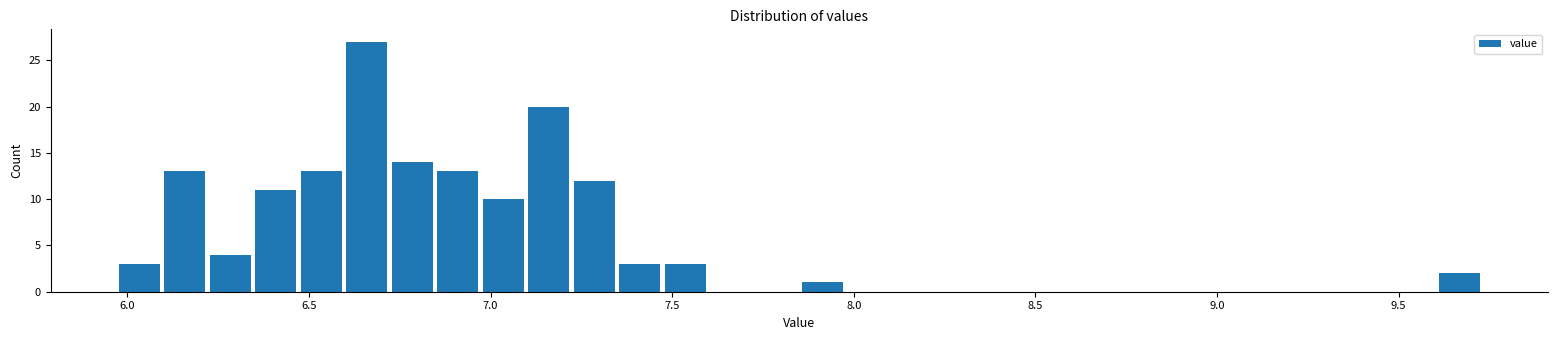

Around what value on the x-axis is the tallest bar? Give the approximate position of its centre, as read against the axis.

6.65